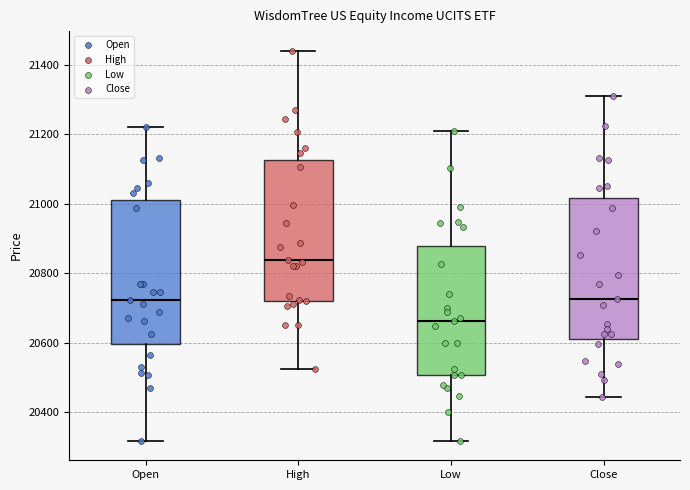

Reading left to right, read every box against the y-axis: the position of its median line, the range the box covers, and the ends of its whiskers. The values are not printed on the chart, so give them approximately, as read against the axis.

Open: median 20720, box 20600 to 21000, whiskers 20320 to 21220
High: median 20840, box 20720 to 21120, whiskers 20520 to 21440
Low: median 20660, box 20500 to 20880, whiskers 20320 to 21200
Close: median 20720, box 20620 to 21020, whiskers 20440 to 21320